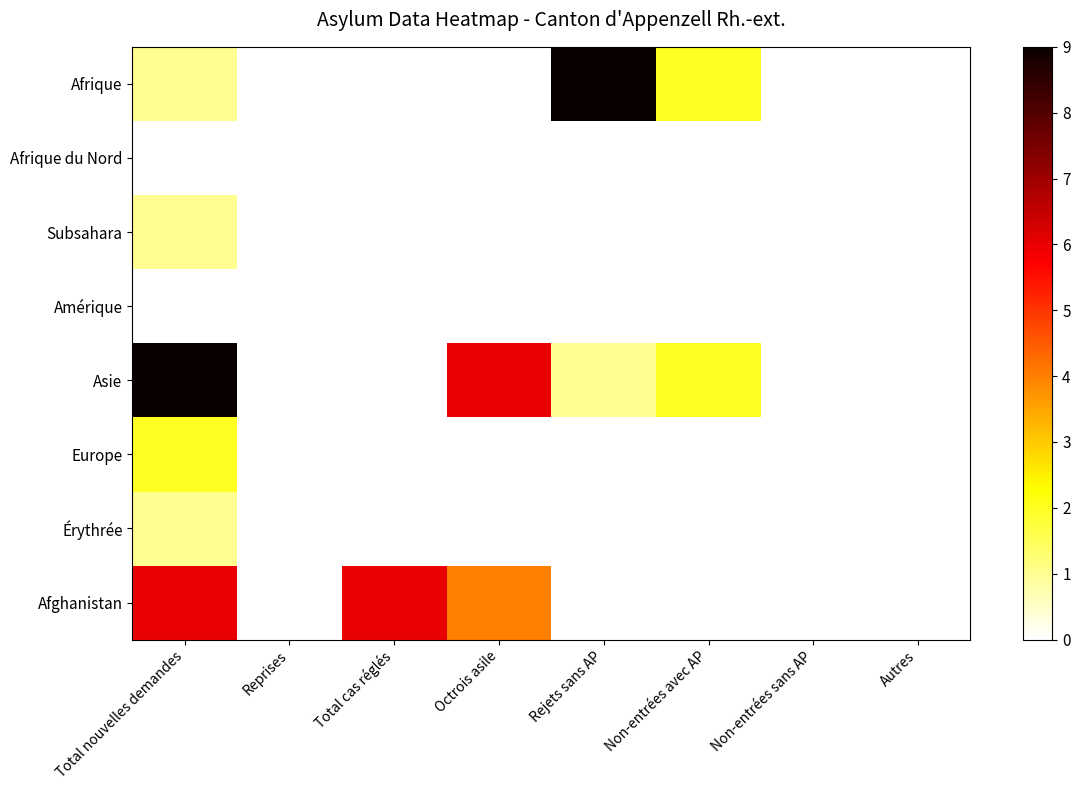

At Non-entrées sans AP, list the series in order from smallest to largest.

Afrique, Afrique du Nord, Subsahara, Amérique, Asie, Europe, Érythrée, Afghanistan